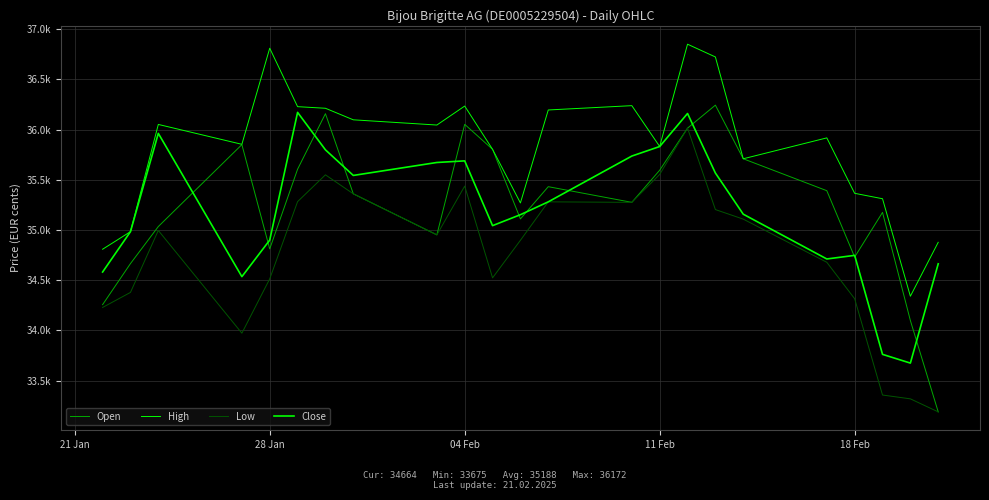

Does the chart display data point markers on the line(s)?

No